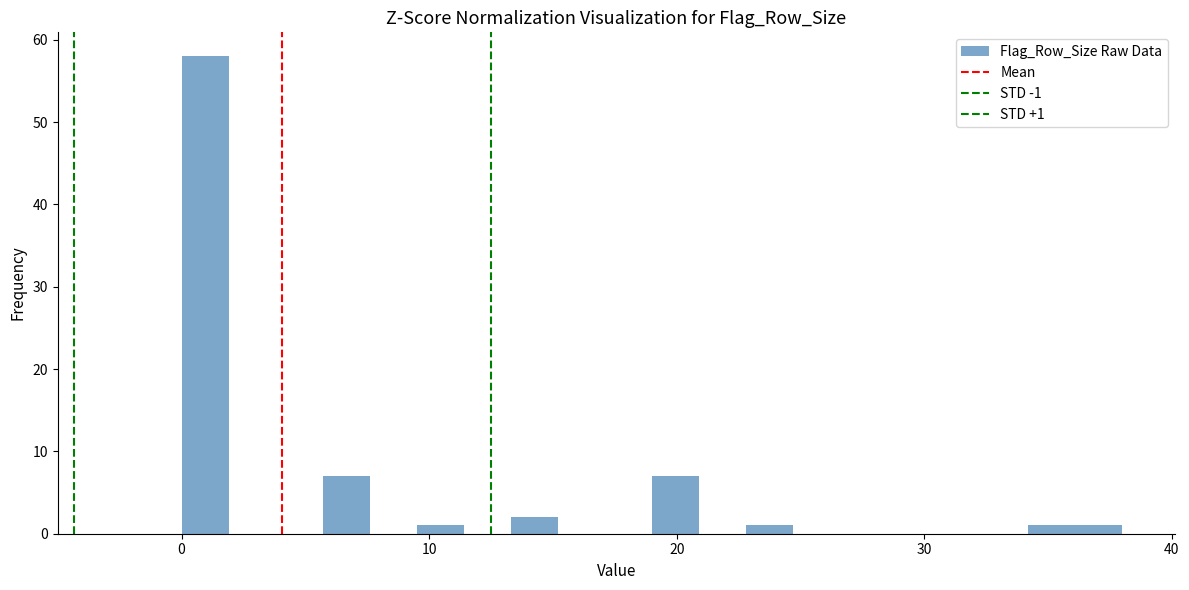

Around what value on the x-axis is the tallest bar? Give the approximate position of its centre, as read against the axis.

1